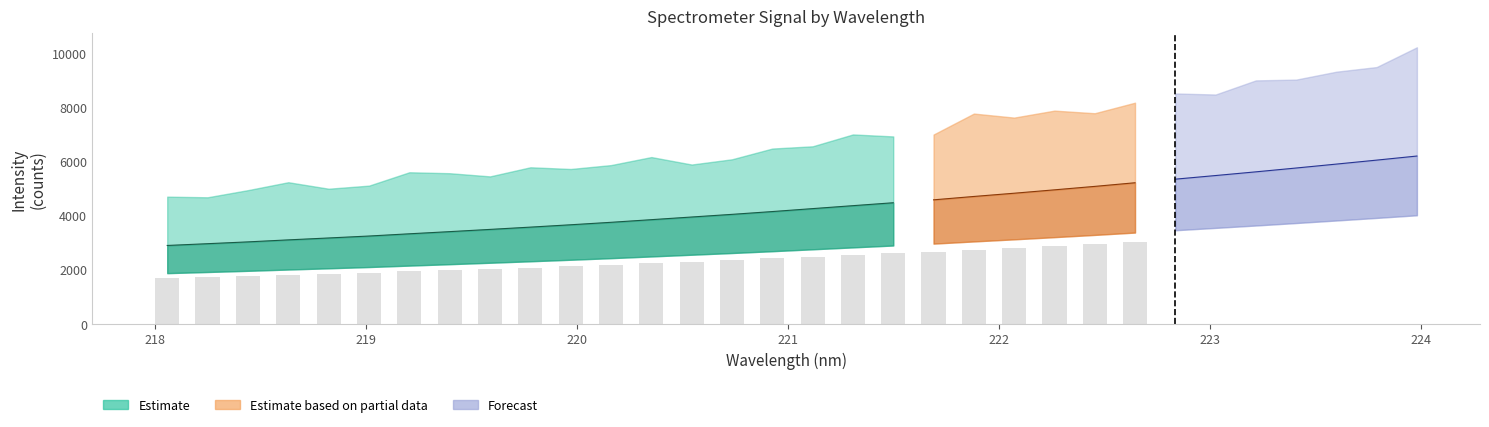

Is it true that y equals 11991.9 at 30?

False